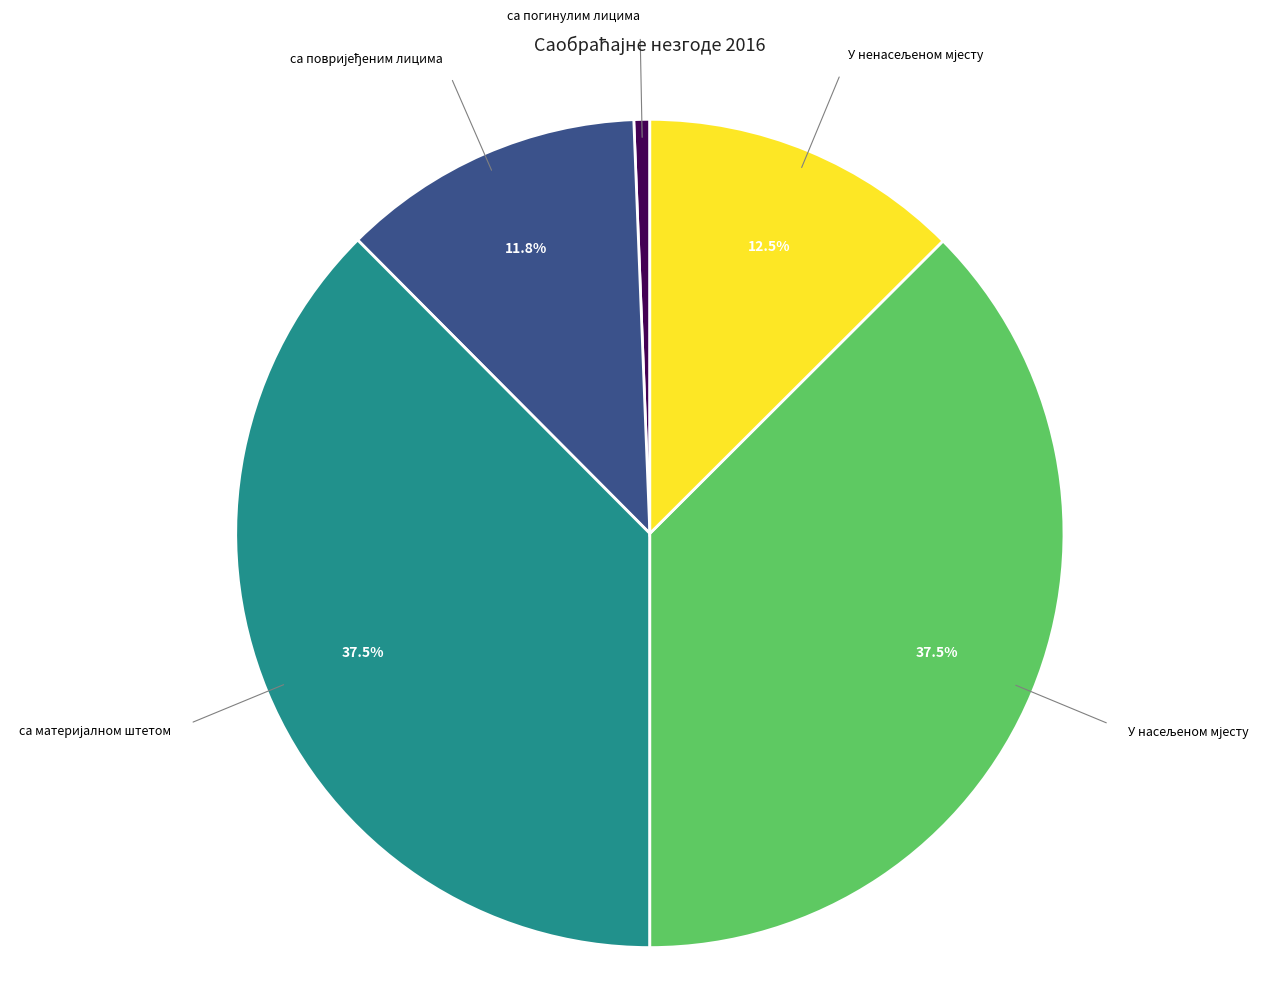

To the nearest percent, what is the average slice percentage?

20%